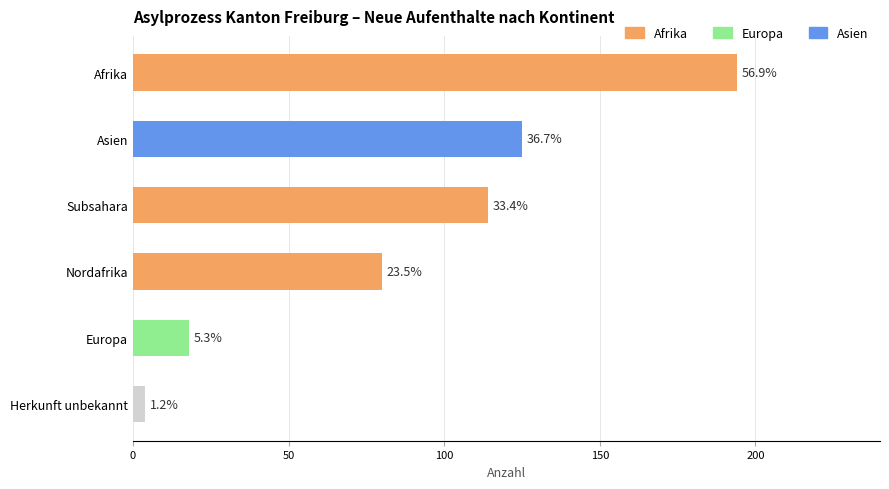

Between Afrika and Nordafrika, which is larger?

Afrika